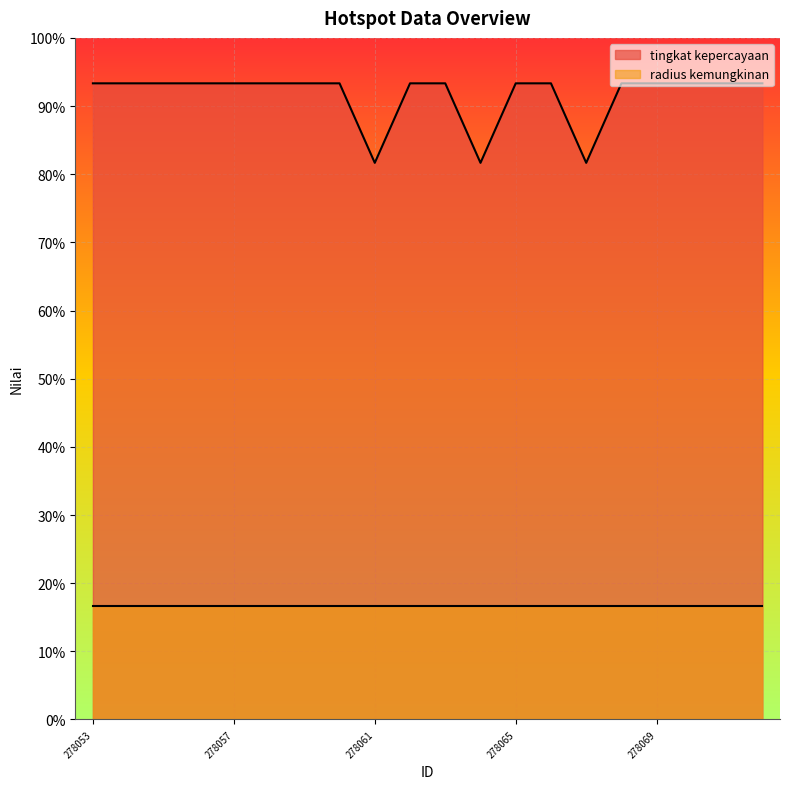

What are all the series names shown in the legend?

tingkat kepercayaan, radius kemungkinan